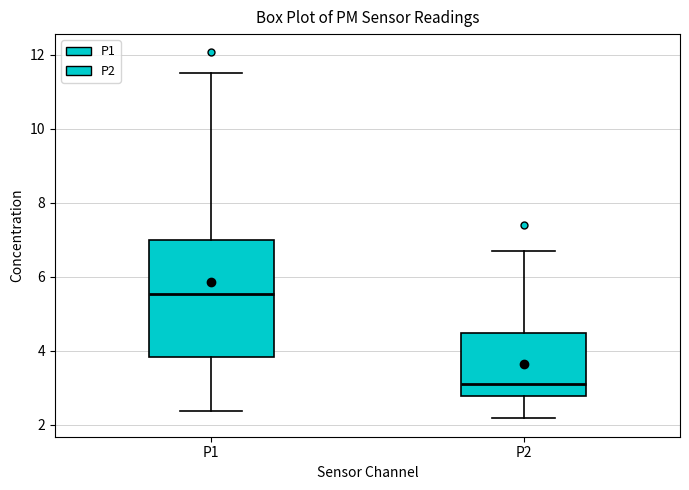

Reading left to right, read every box against the y-axis: the position of its median line, the range the box covers, and the ends of its whiskers. The values are not printed on the chart, so give them approximately, as read against the axis.

P1: median 5.6, box 3.8 to 7.0, whiskers 2.4 to 11.6
P2: median 3.2, box 2.8 to 4.4, whiskers 2.2 to 6.8